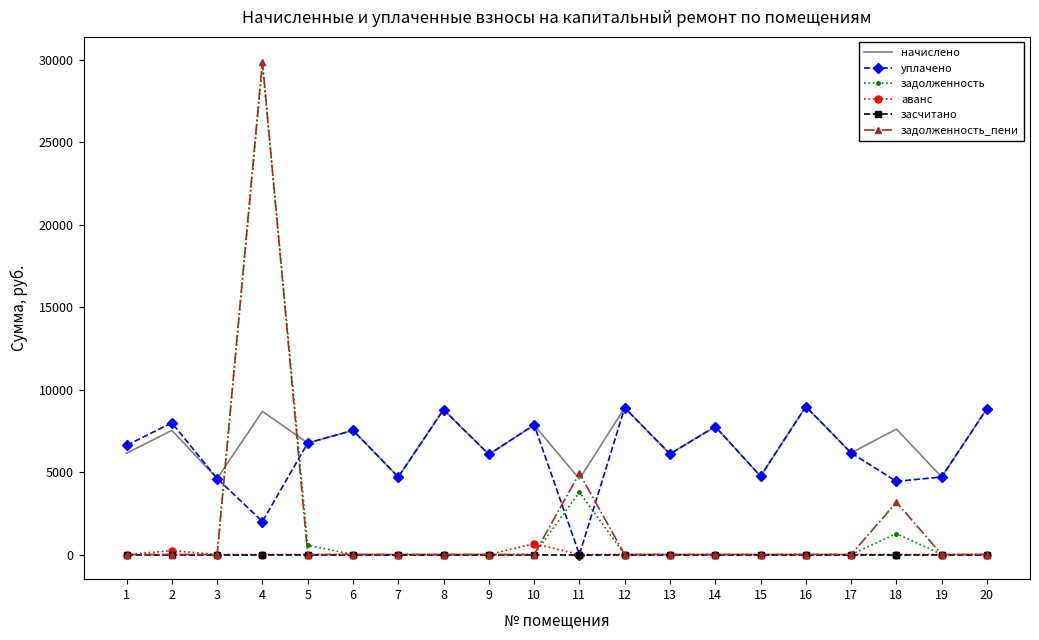

What is the difference between the задолженность_пени values at 17 and 11?

4923.1